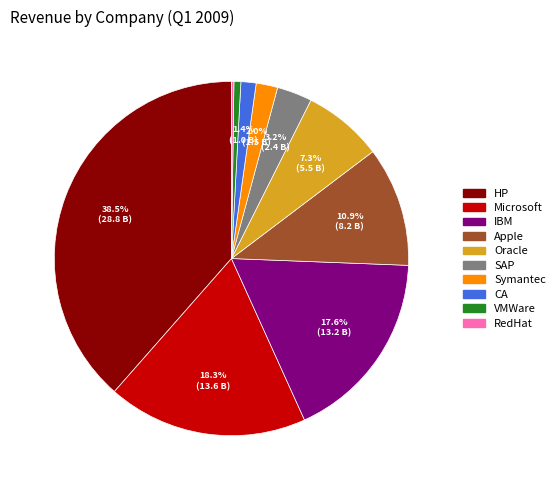

Between SAP and Apple, which is larger?

Apple